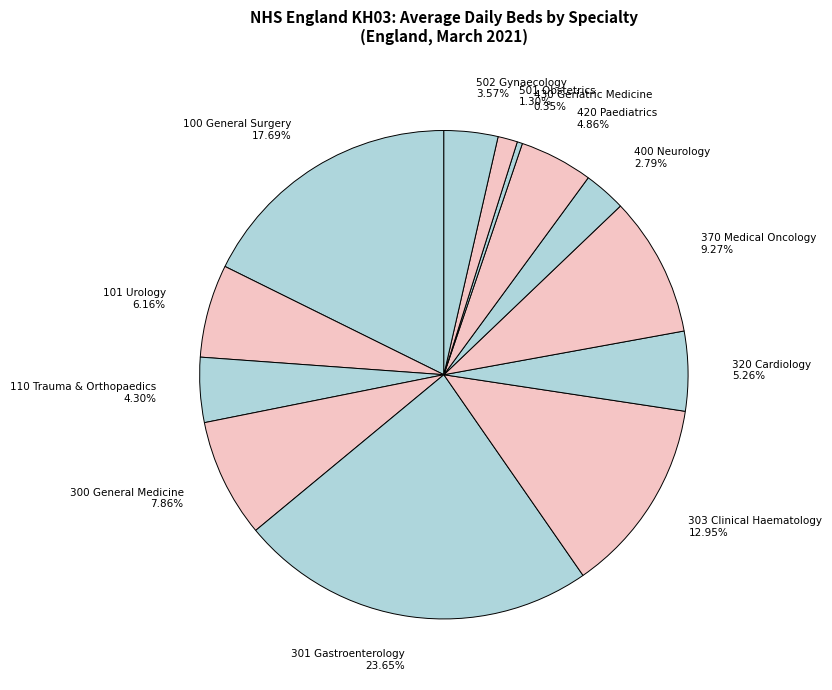

True or false: 501 Obstetrics accounts for 1% of the total.

True